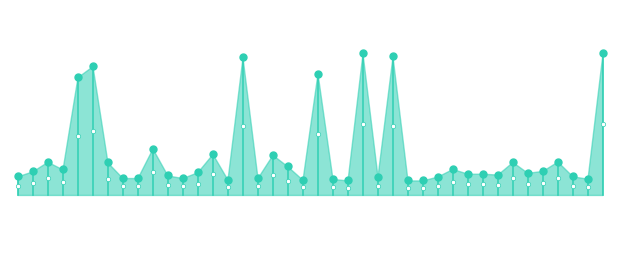

Which has a higher value, 00:51 or 01:25?

00:51